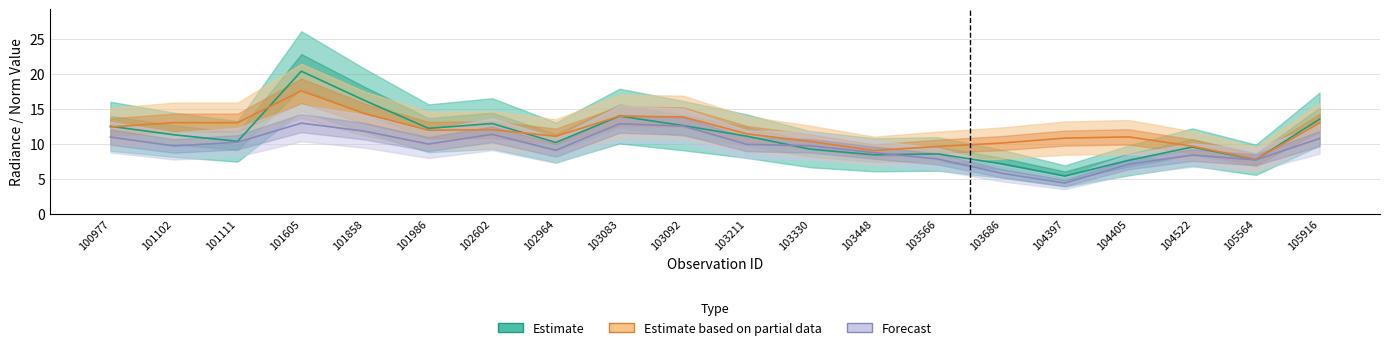

What is the minimum value for Estimate?

5.4